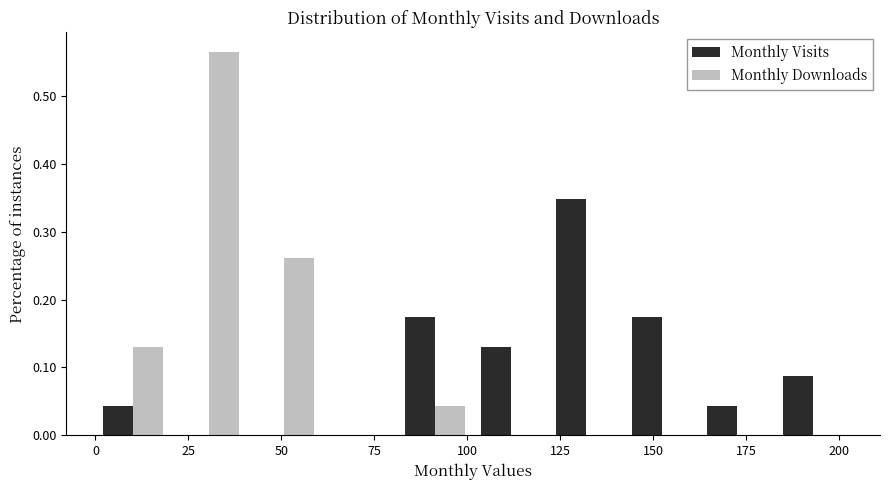

Reading left to right, list every range on the x-axis with the height of the bar of each series over it. Neither the bar edges nor the heights are printed on the chart, so give them approximately, as read against the axes.

0 to 20: Monthly Visits=0.04	Monthly Downloads=0.13
20 to 40: Monthly Visits=0	Monthly Downloads=0.57
40 to 60: Monthly Visits=0	Monthly Downloads=0.26
60 to 80: Monthly Visits=0	Monthly Downloads=0
80 to 100: Monthly Visits=0.17	Monthly Downloads=0.04
100 to 120: Monthly Visits=0.13	Monthly Downloads=0
120 to 140: Monthly Visits=0.35	Monthly Downloads=0
140 to 160: Monthly Visits=0.17	Monthly Downloads=0
160 to 185: Monthly Visits=0.04	Monthly Downloads=0
185 to 205: Monthly Visits=0.09	Monthly Downloads=0